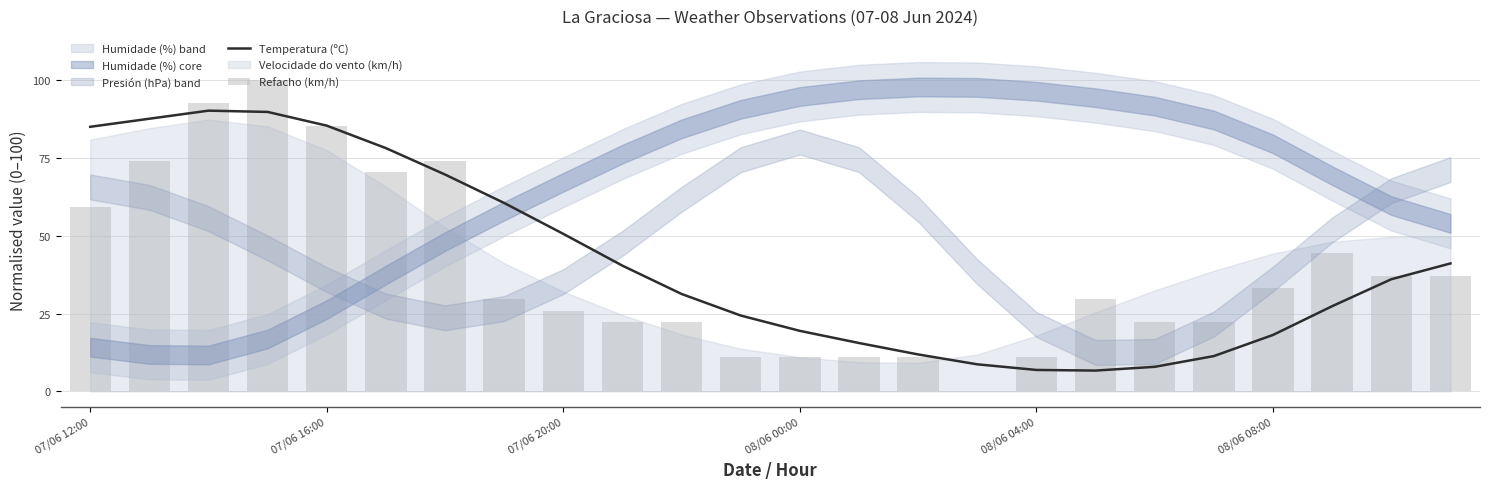

At which label does Refacho (km/h) first exceed 29?

07/06 12:00